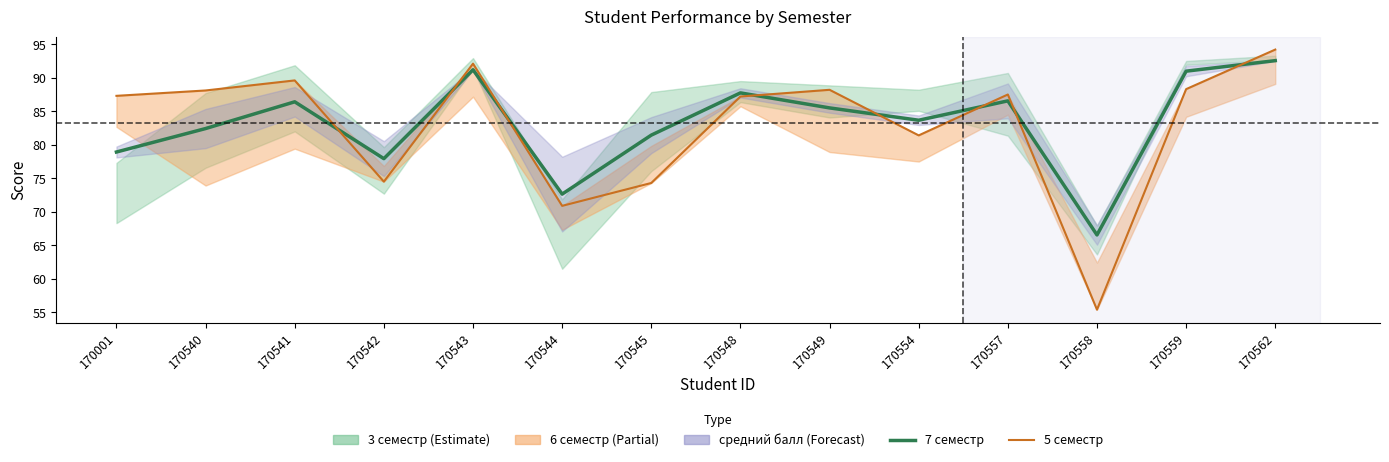

What is the difference between the highest and lowest values at 170544?

1.8